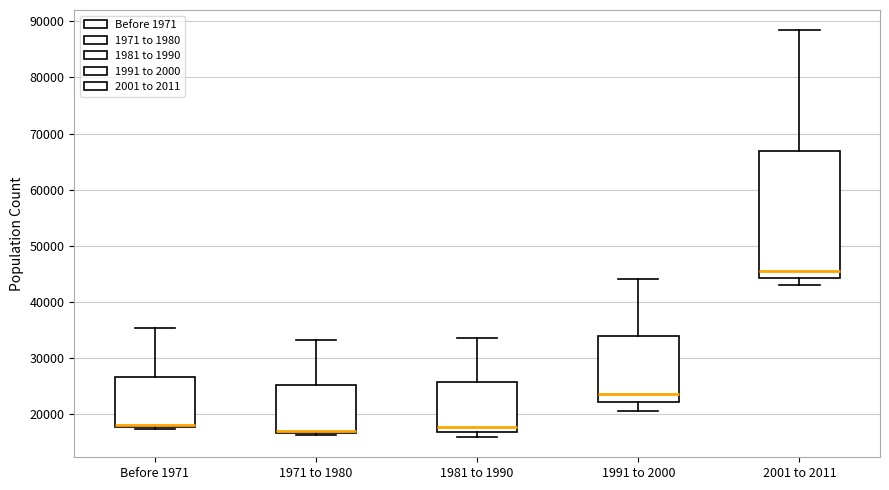

Where does the upper whisker of the box for Before 1971 end on the y-axis? The values are not printed on the chart, so give them approximately, as read against the axis.

35000